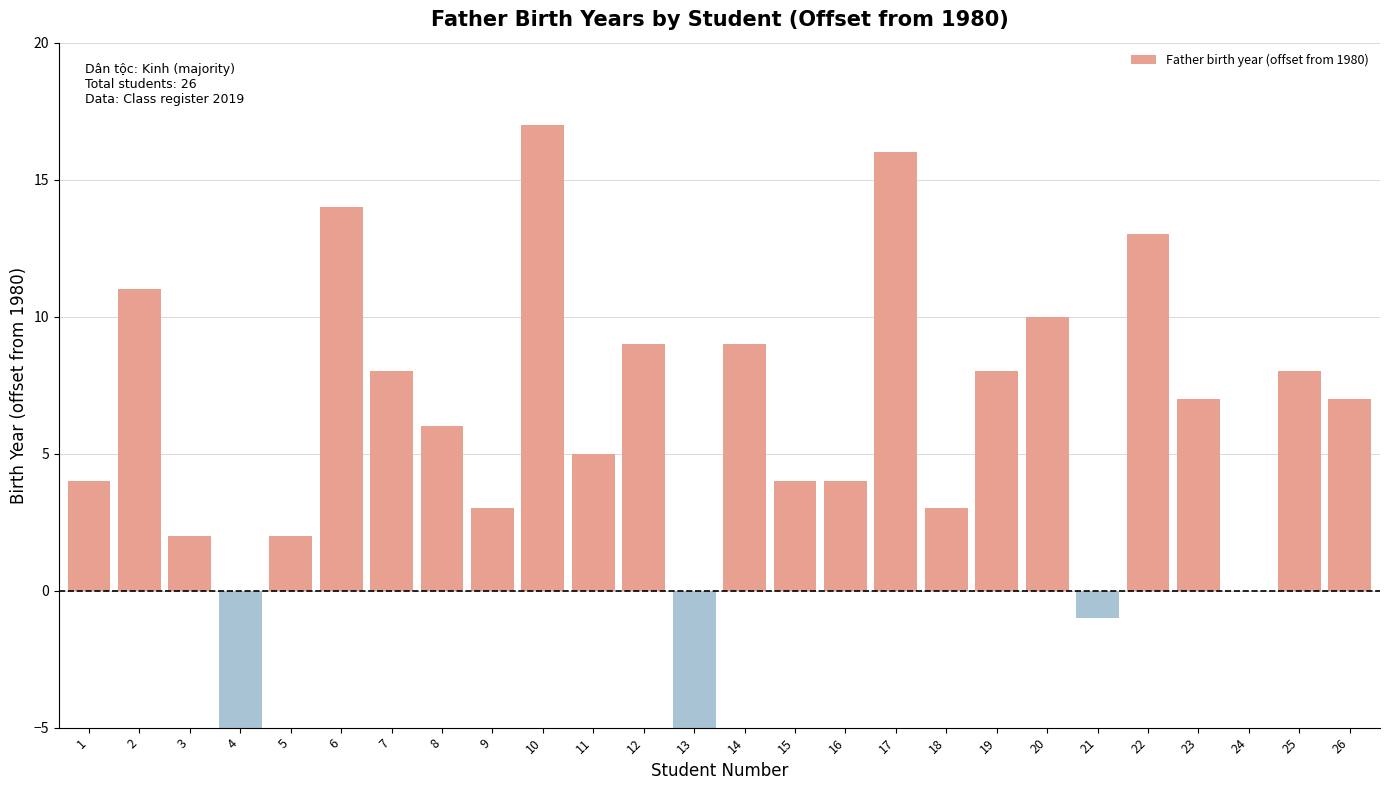

What is the average value?

6